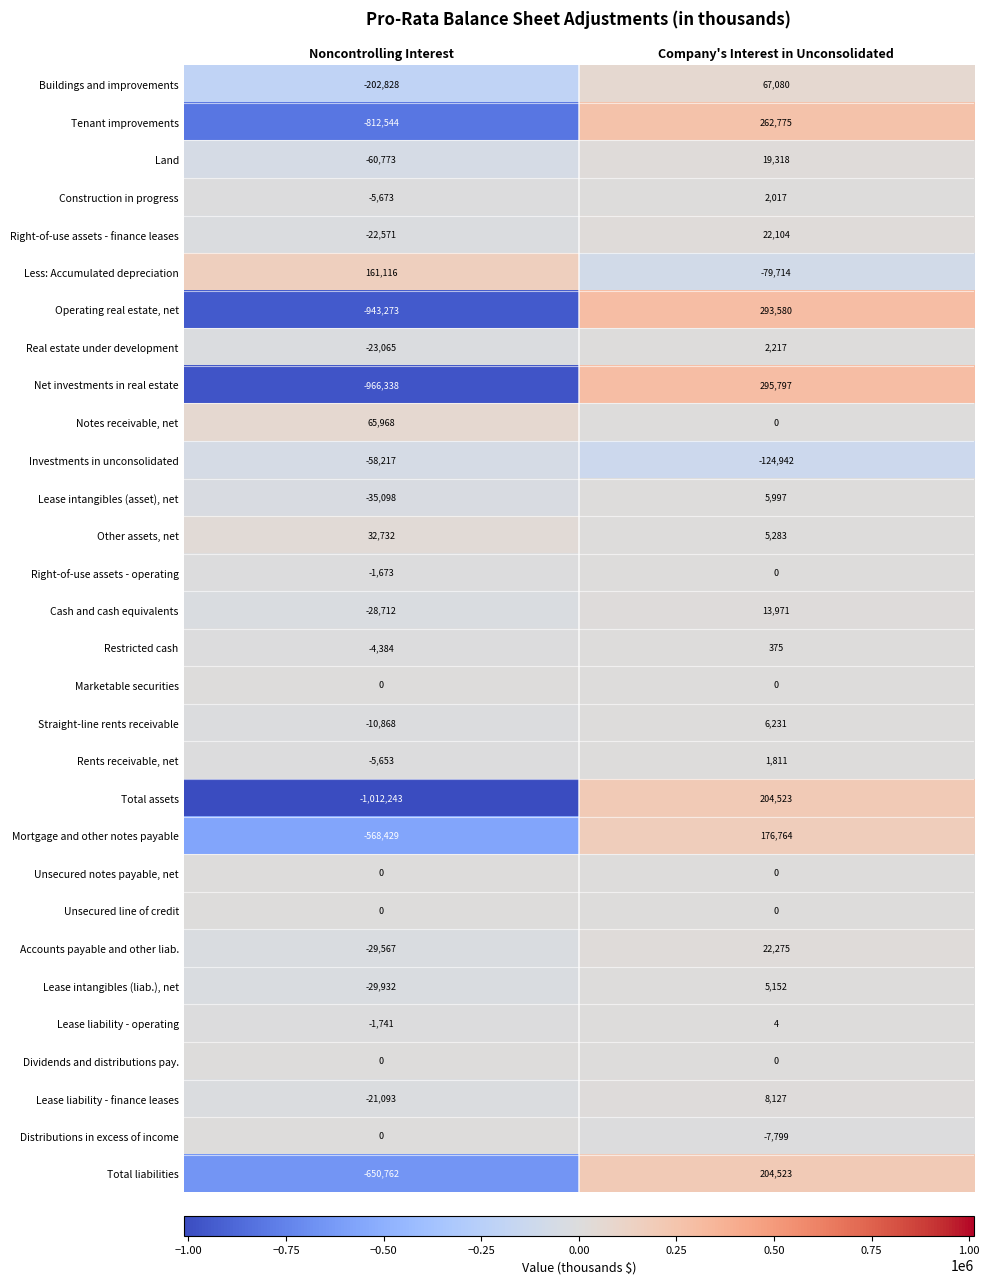

What is the total value across all series at Noncontrolling Interest?

-5235621